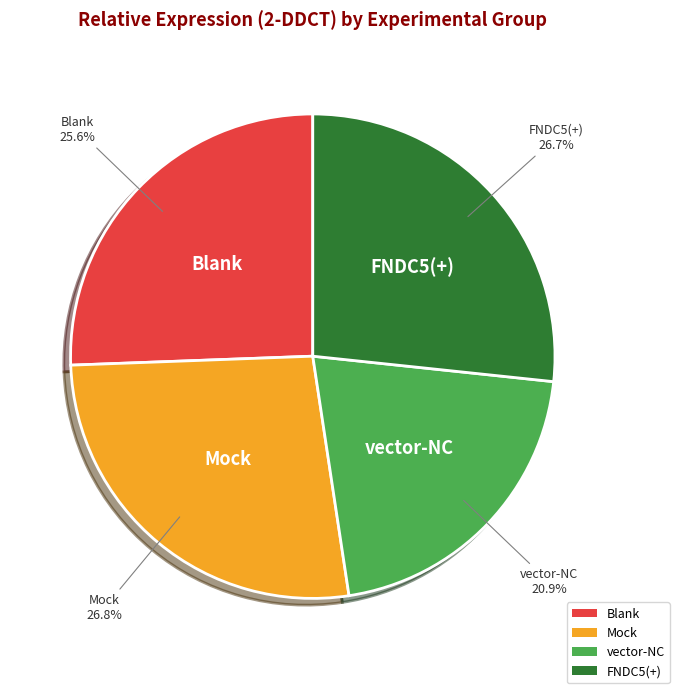

What percentage is NOT represented by Blank?

74.4%